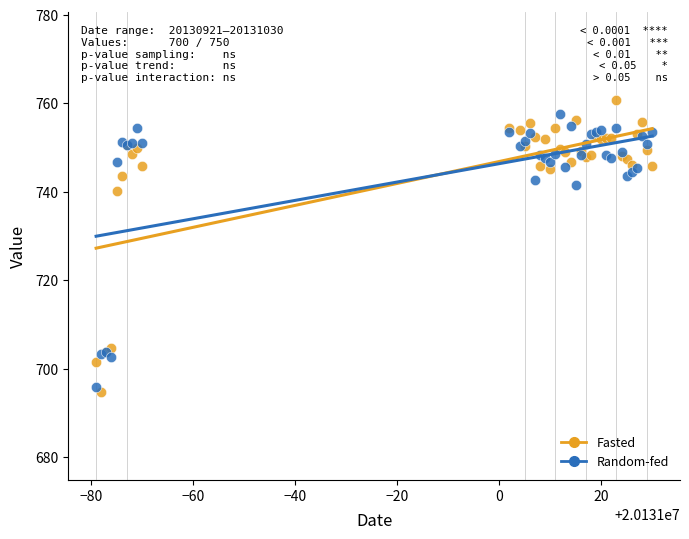

What are all the series names shown in the legend?

Fasted, Random-fed